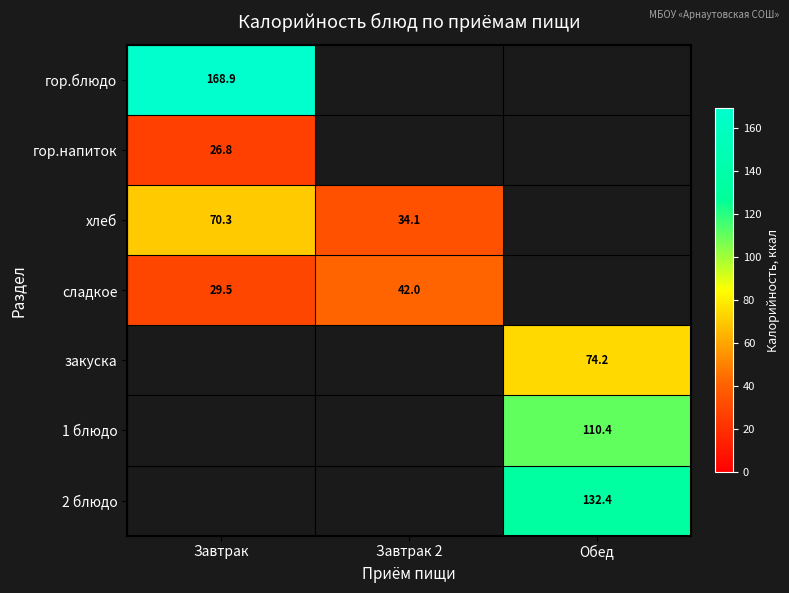

The хлеб series shows 70.3 at Завтрак. True or false?

True